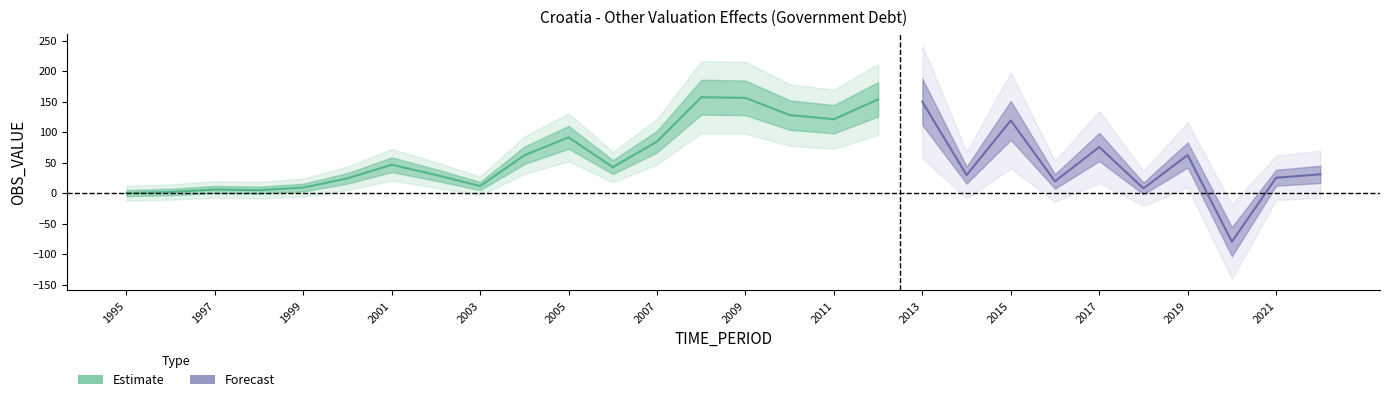

How many interior local peaks (higher than both neighbors) does the data have?

8